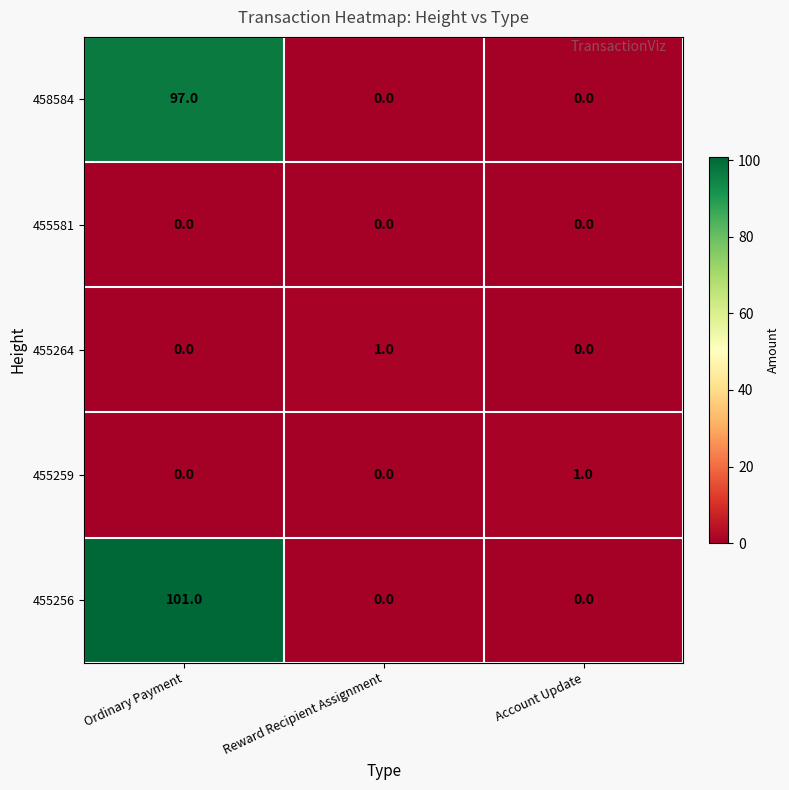

What is the maximum value shown in the chart?

101